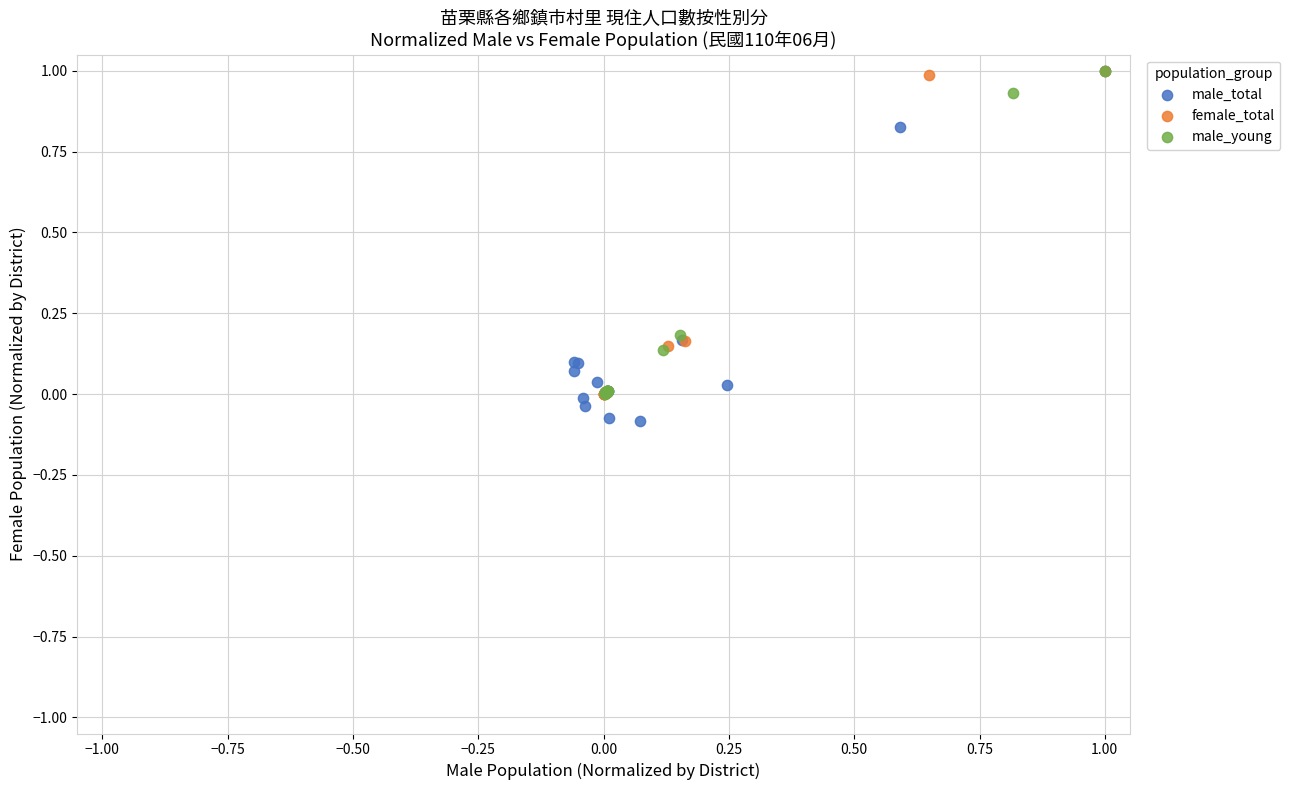

Which series has the widest spread of Y values?

male_total